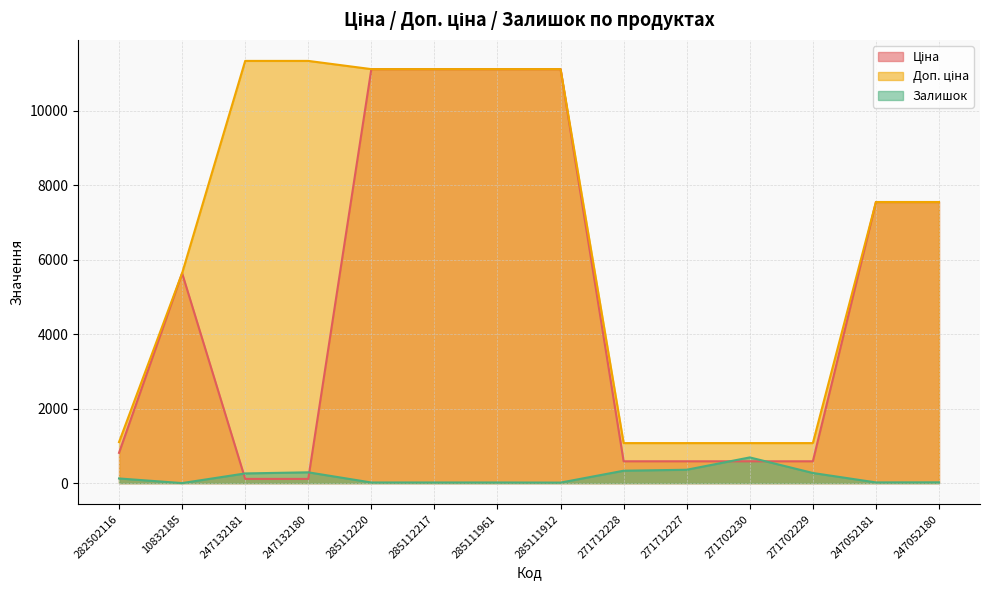

What is the label of the 5th point from the left?

285112220